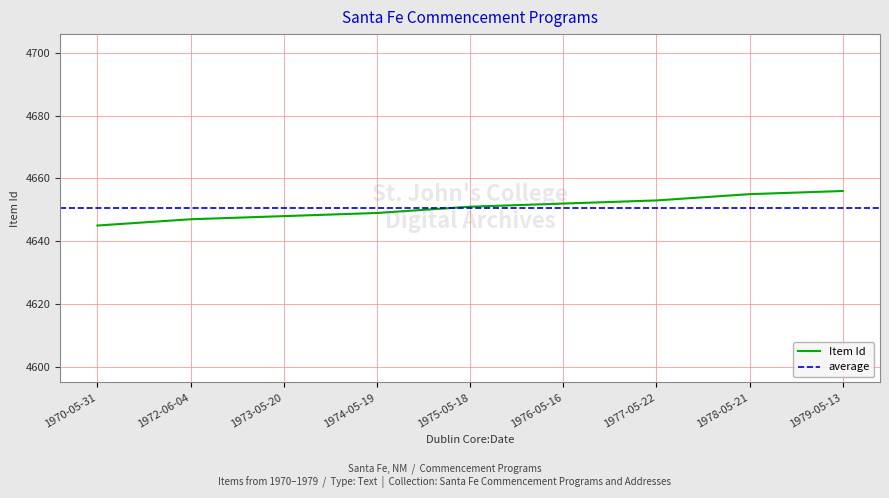

How many data points are less than 4651?

4